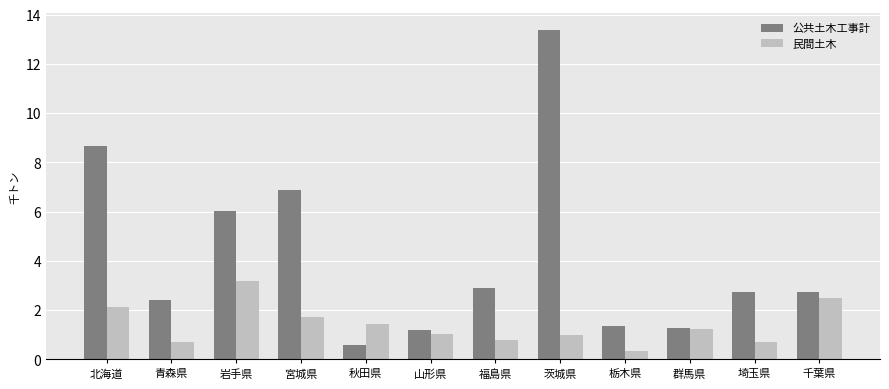

Rank the series by their maximum value, from lowest to highest.

民間土木, 公共土木工事計